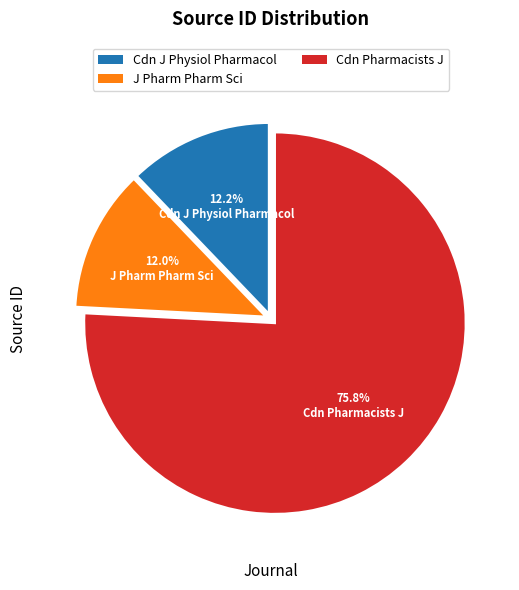

Count the number of slices in the pie.

3